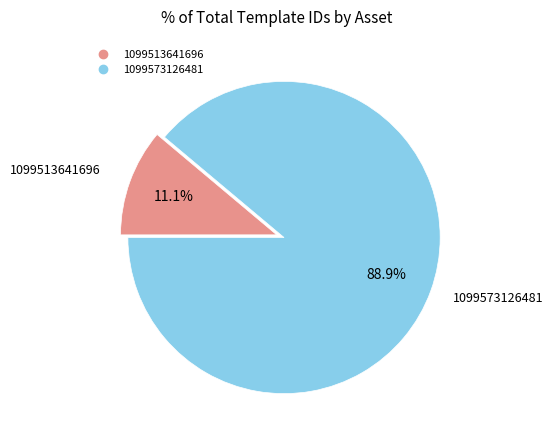

Which slice is the smallest?

1099513641696